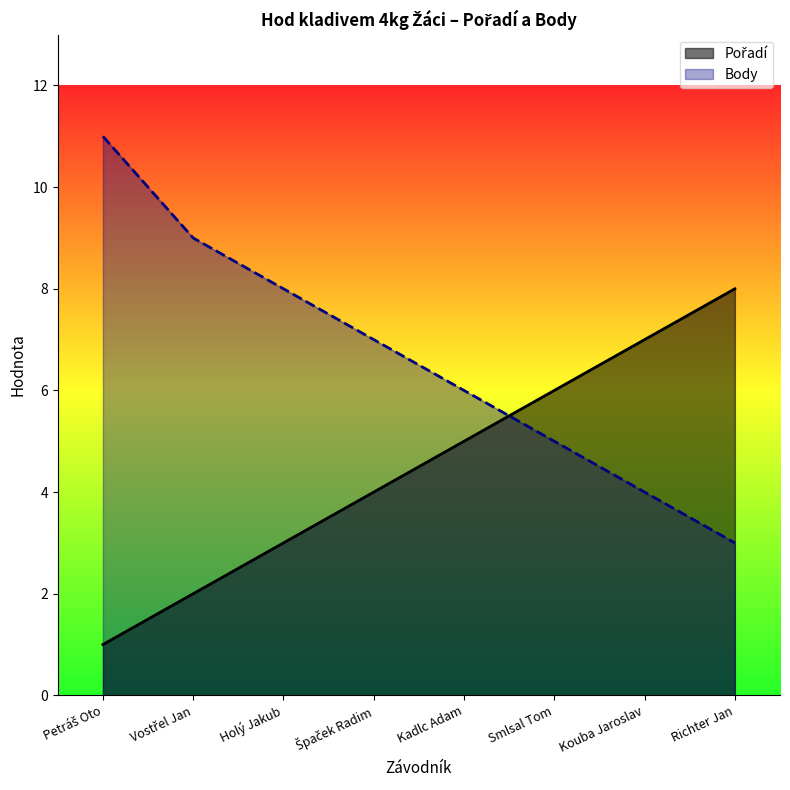

The Pořadí series shows 1 at Vostřel Jan. True or false?

False